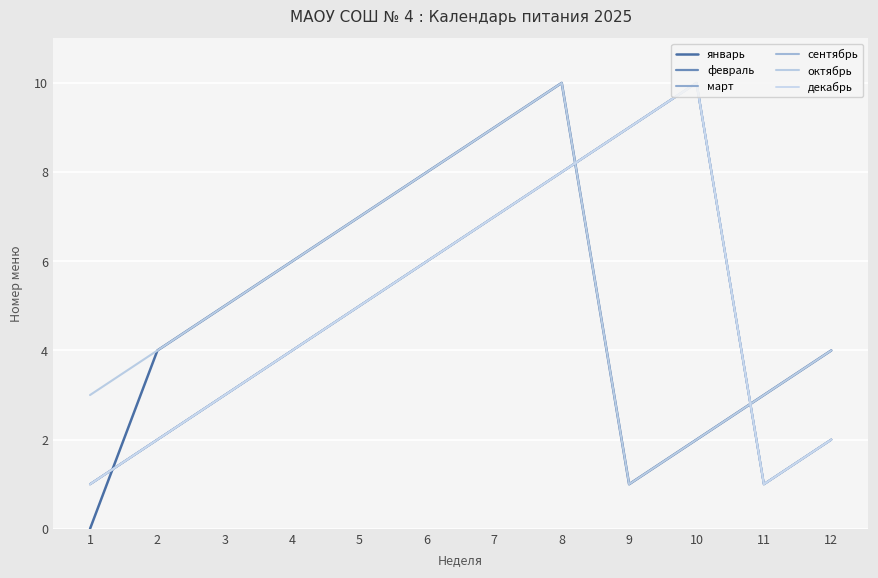

True or false: сентябрь and февраль cross at least once.

False